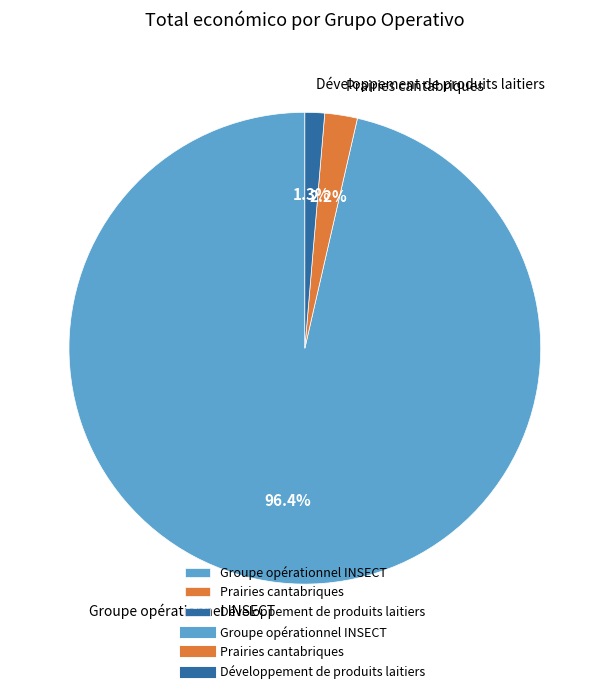

Which category has the biggest portion of the pie?

Groupe opérationnel INSECT